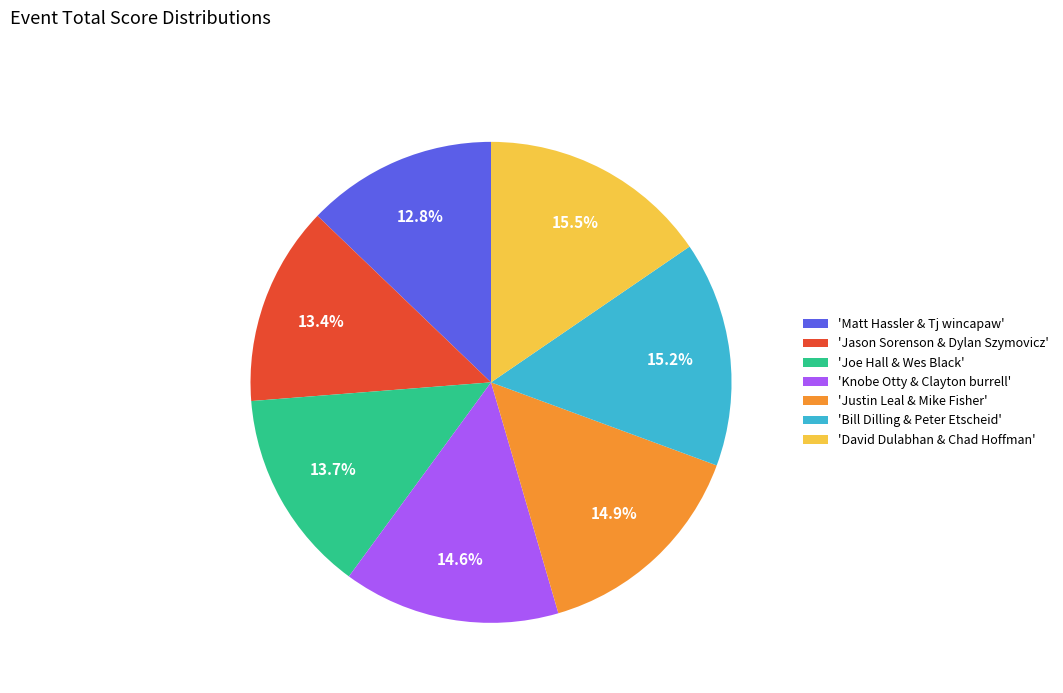

What is the smallest slice in the pie chart?

'Matt Hassler & Tj wincapaw'